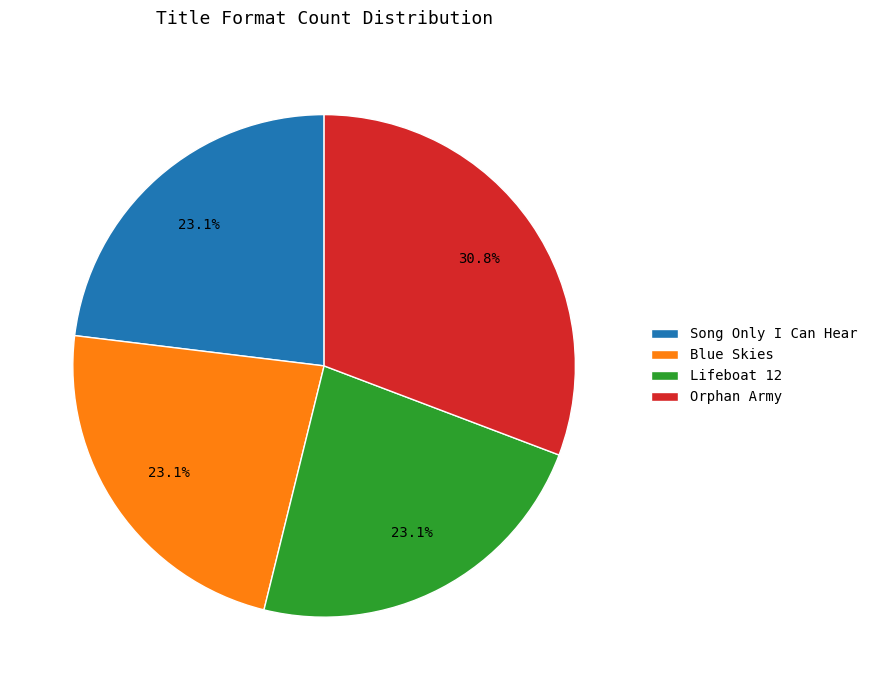

To the nearest percent, what percentage of the pie is Lifeboat 12?

23%